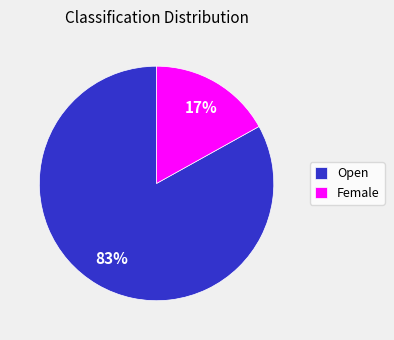

Is it true that Open is 83% of the pie?

True